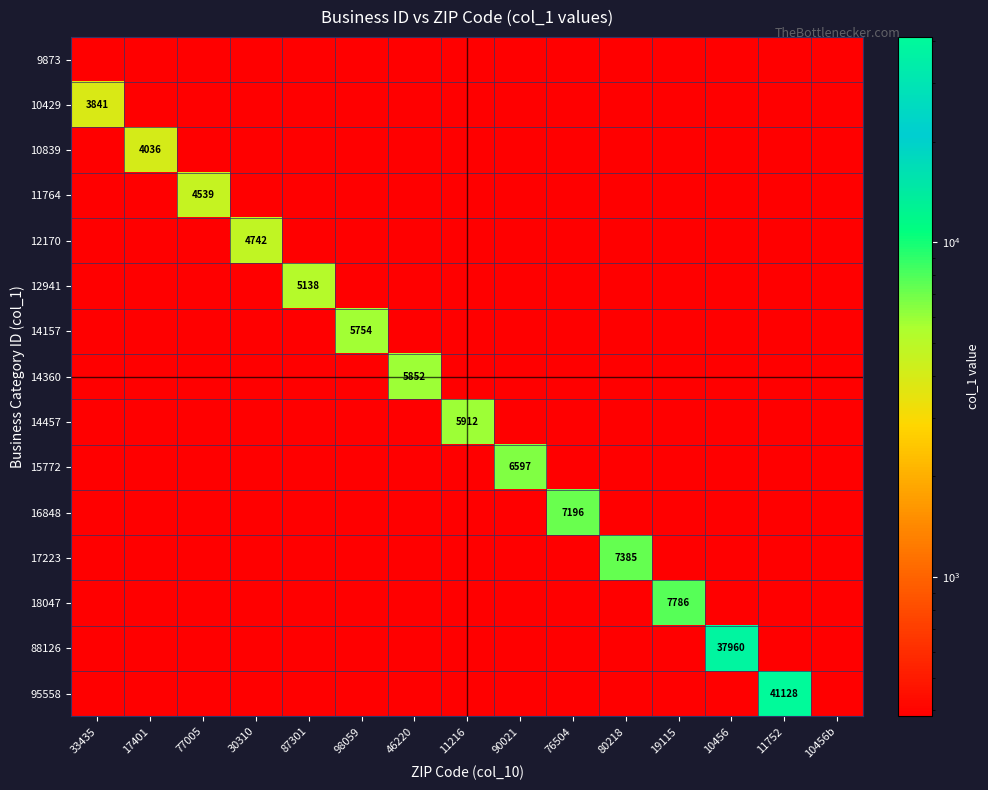

True or false: 17223 has a value of 384.1 at 46220.

True